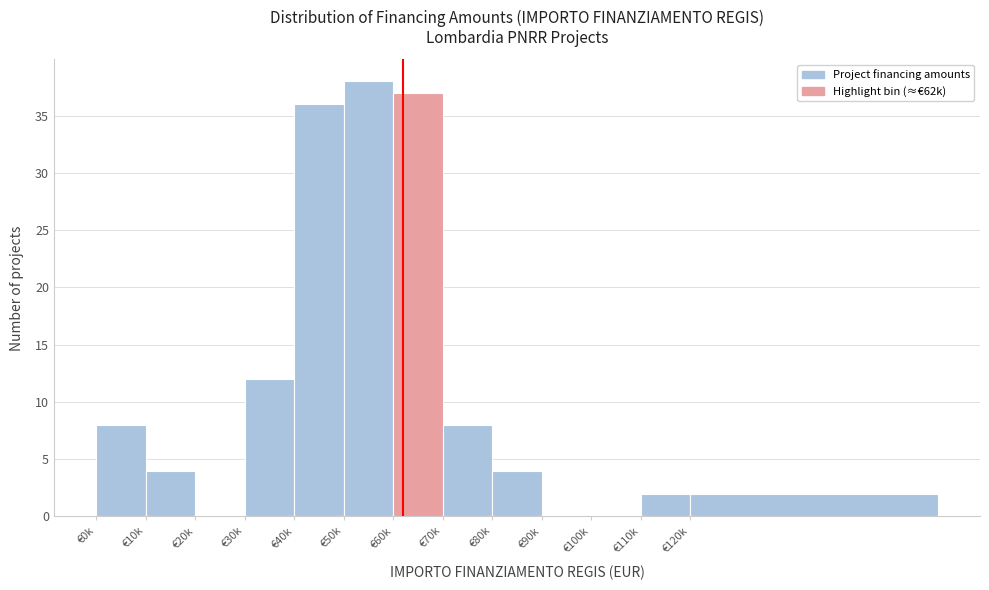

Reading left to right, transcribe all the data shown in this chart.

€0k=8	€10k=4	€20k=0	€30k=12	€40k=36	€50k=38	€60k=37	€70k=8	€80k=4	€90k=0	€100k=0	€110k=2	€120k=2